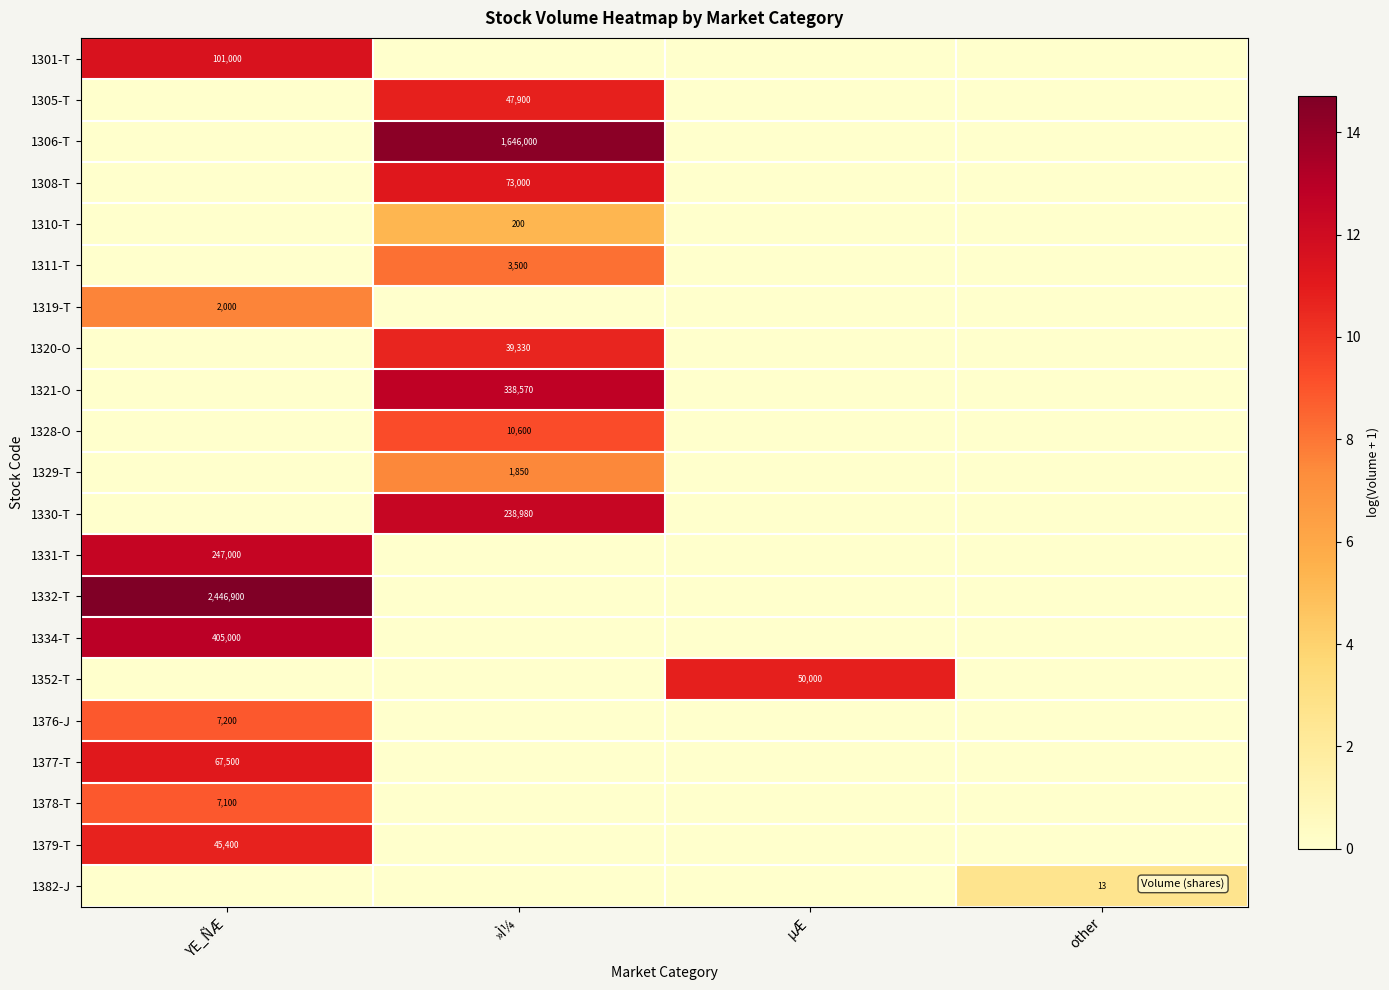

True or false: 1377-T has a value of 67500 at YE_ÑÆ.

True